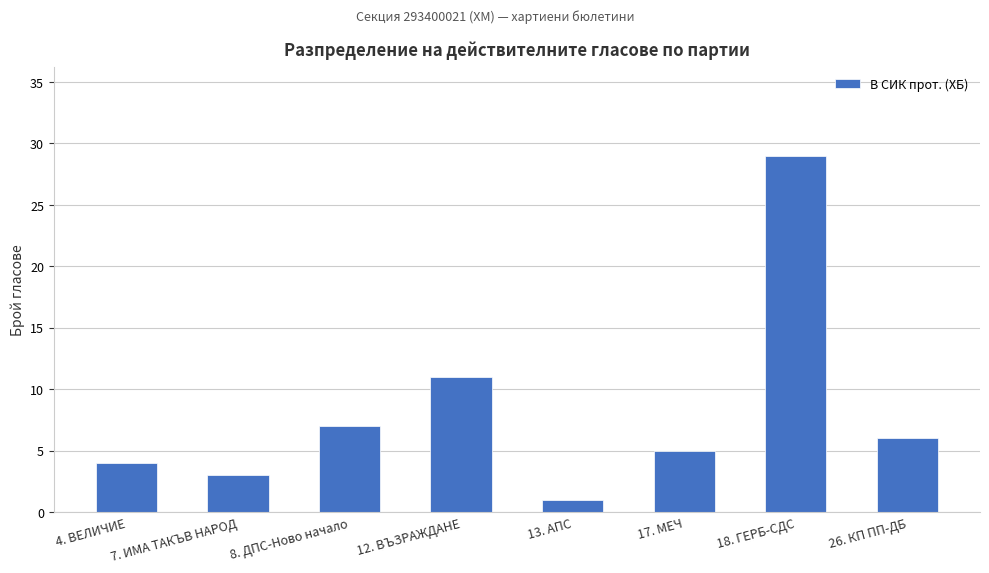

Between 26. КП ПП-ДБ and 4. ВЕЛИЧИЕ, which is larger?

26. КП ПП-ДБ